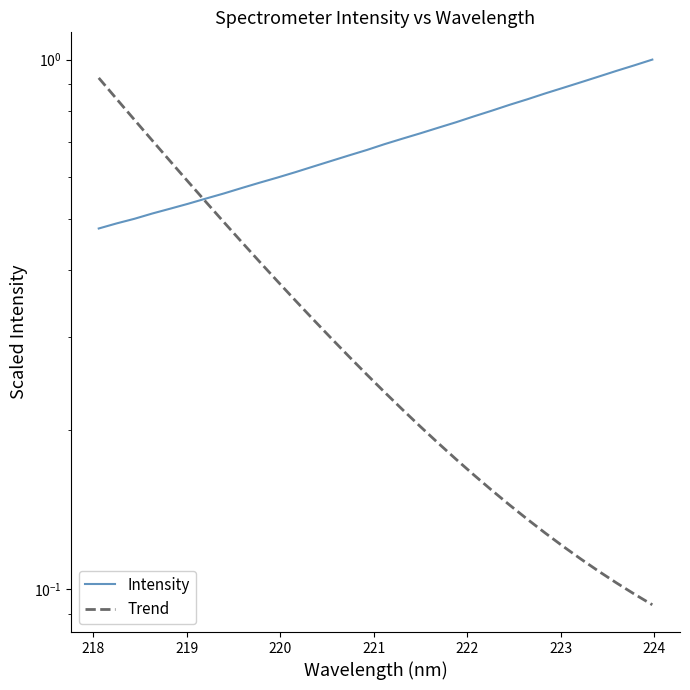

Which series has the widest spread of values?

Trend